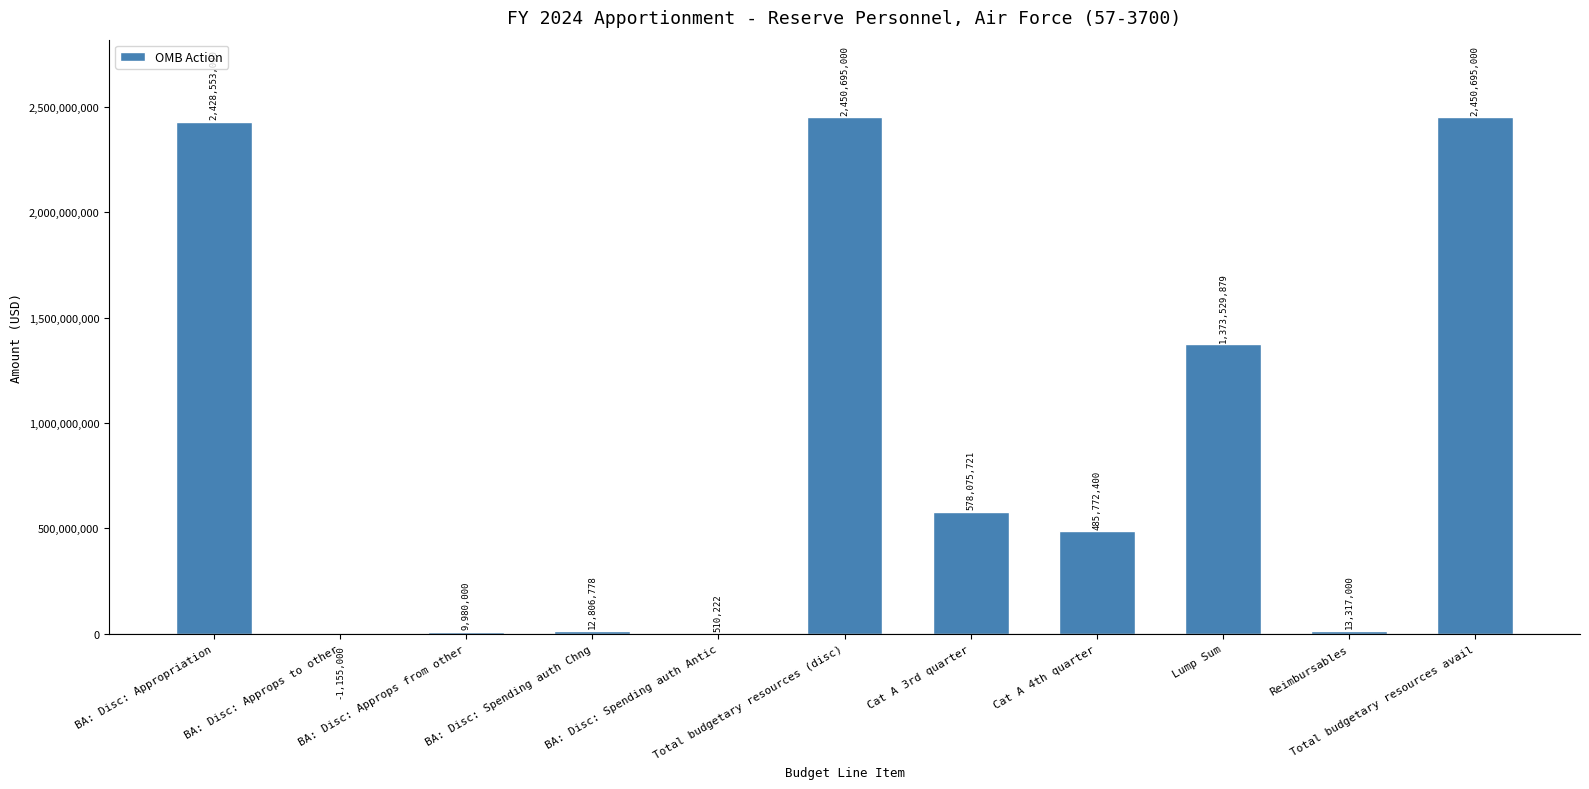

How many positive values are there?

10